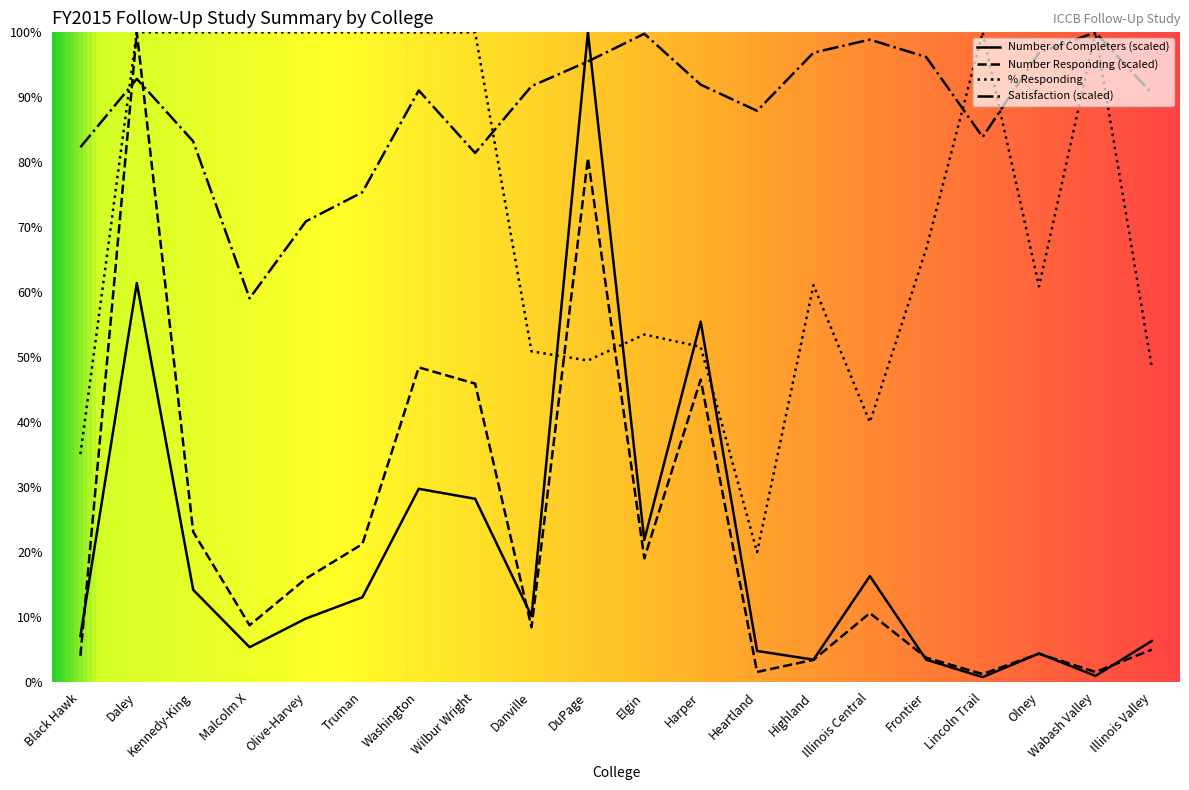

What is the label of the 17th point from the left?

Lincoln Trail